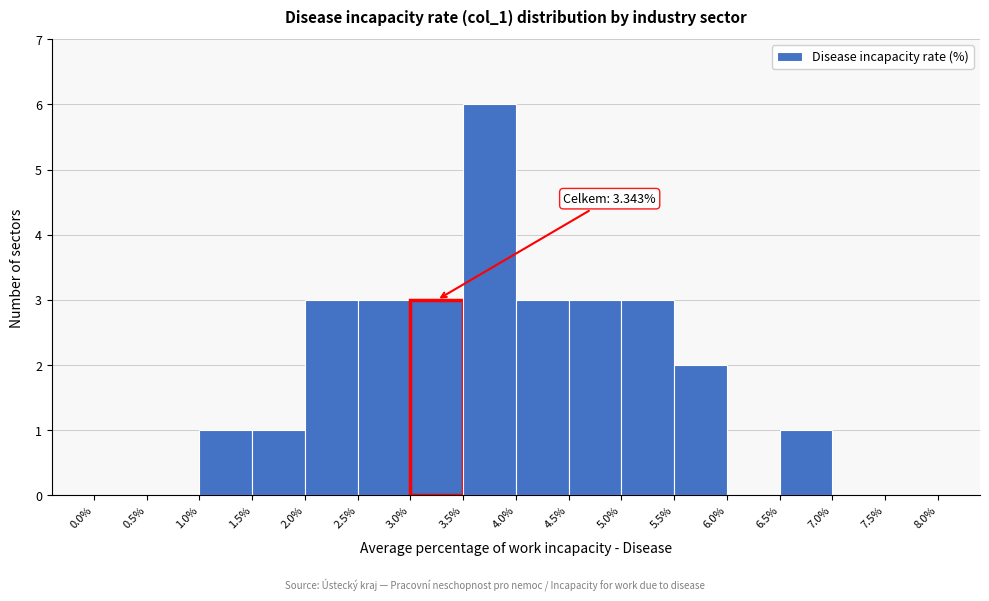

Which range on the x-axis has the tallest bar?

3.5% to 4.0%